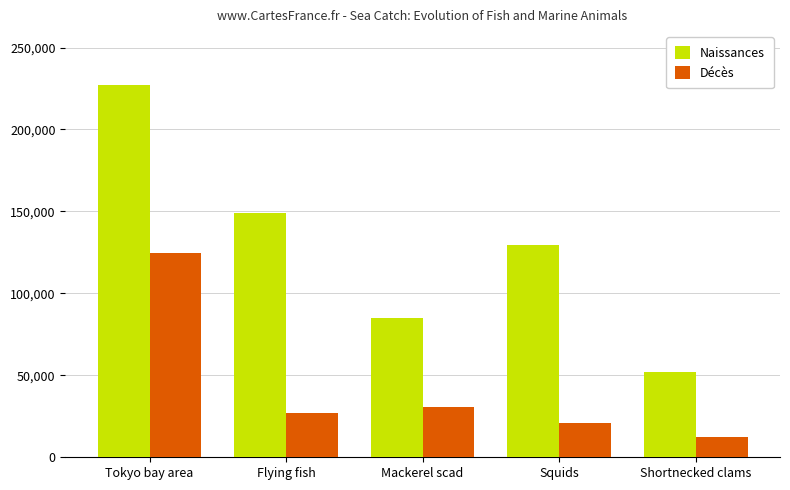

How many categories are shown in the chart?

5